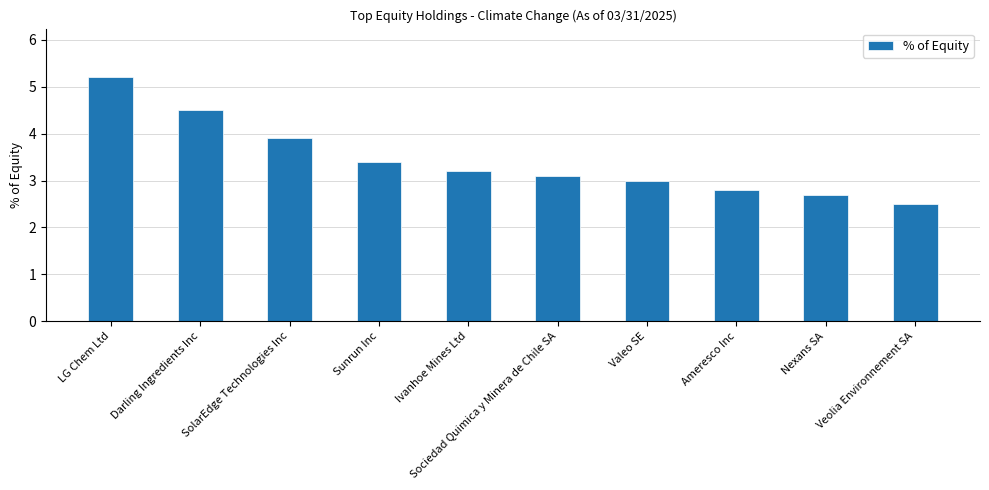

What is the approximate value at Nexans SA?

2.7